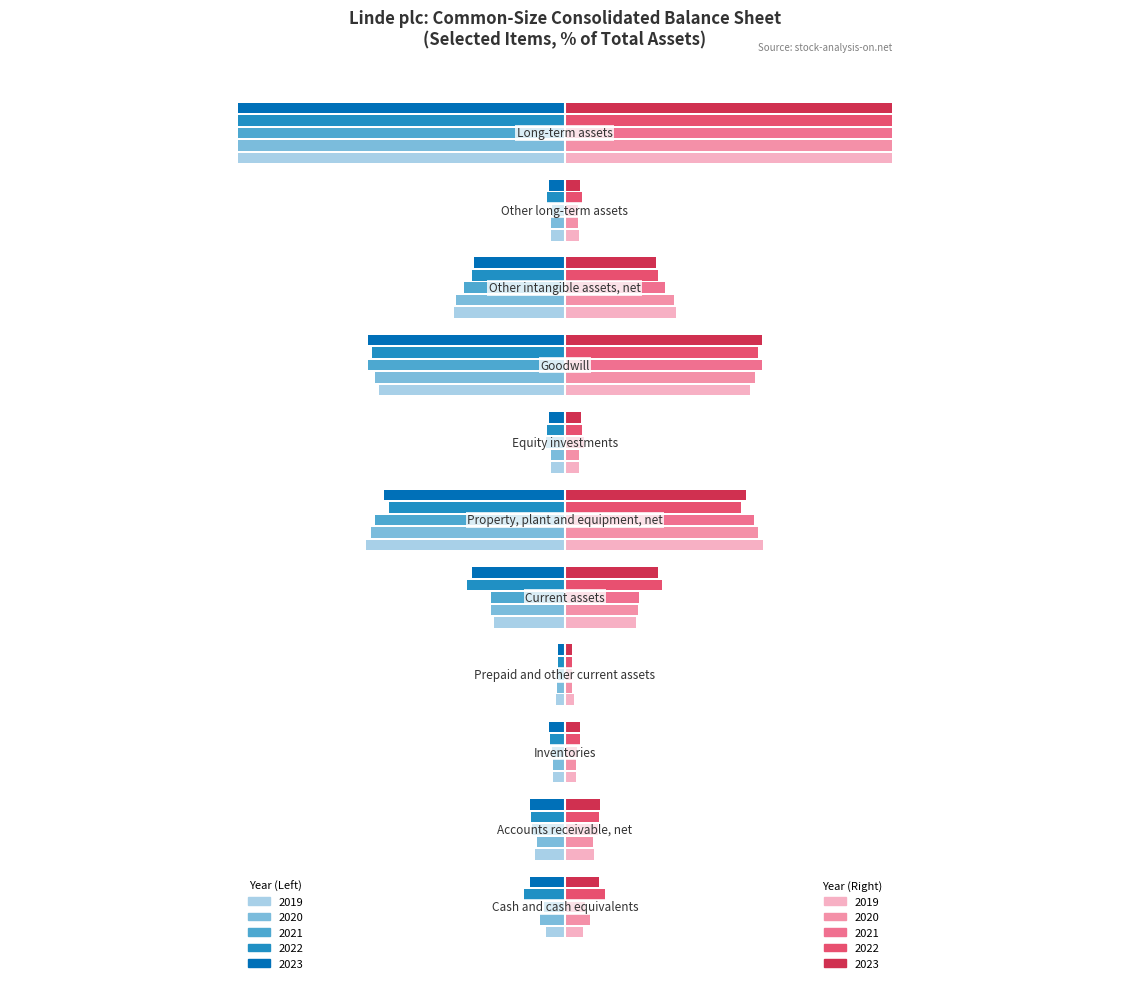

What is the lowest value of the 2021 series?

-0.9